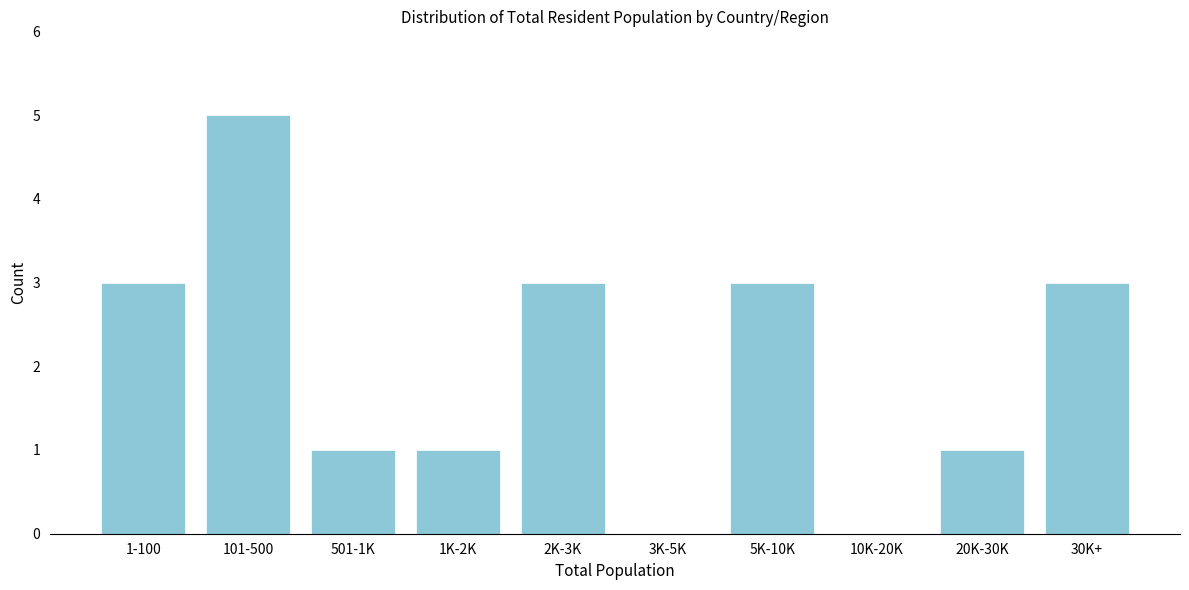

Reading left to right, what are all the values shown in this chart?

1-100=3	101-500=5	501-1K=1	1K-2K=1	2K-3K=3	3K-5K=0	5K-10K=3	10K-20K=0	20K-30K=1	30K+=3